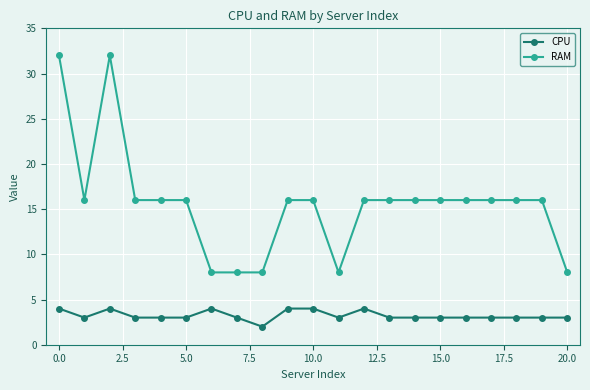

What is the value of the CPU point at the 15th from the left?

3